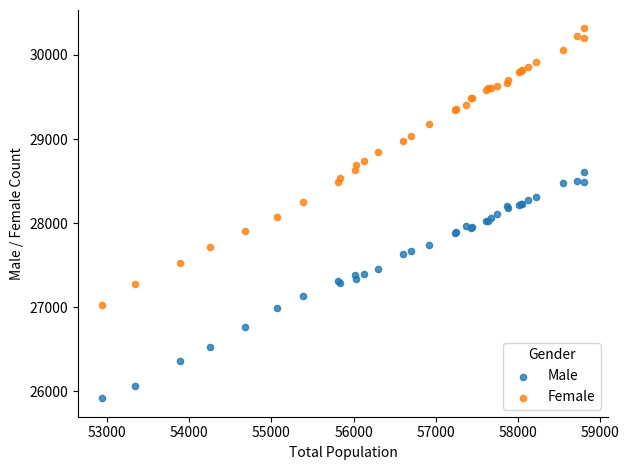

Which series reaches the minimum Y coordinate?

Male